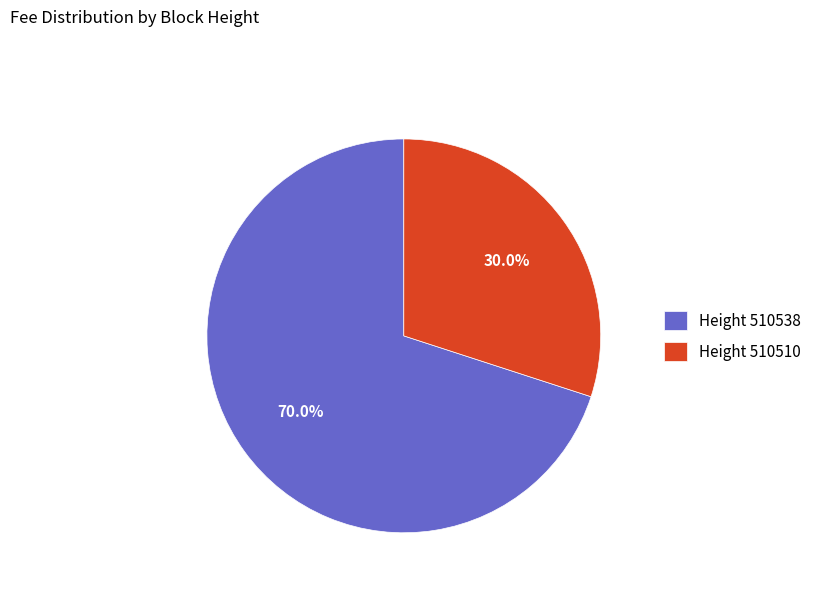

Combined, do Height 510510 and Height 510538 account for over 50%?

Yes